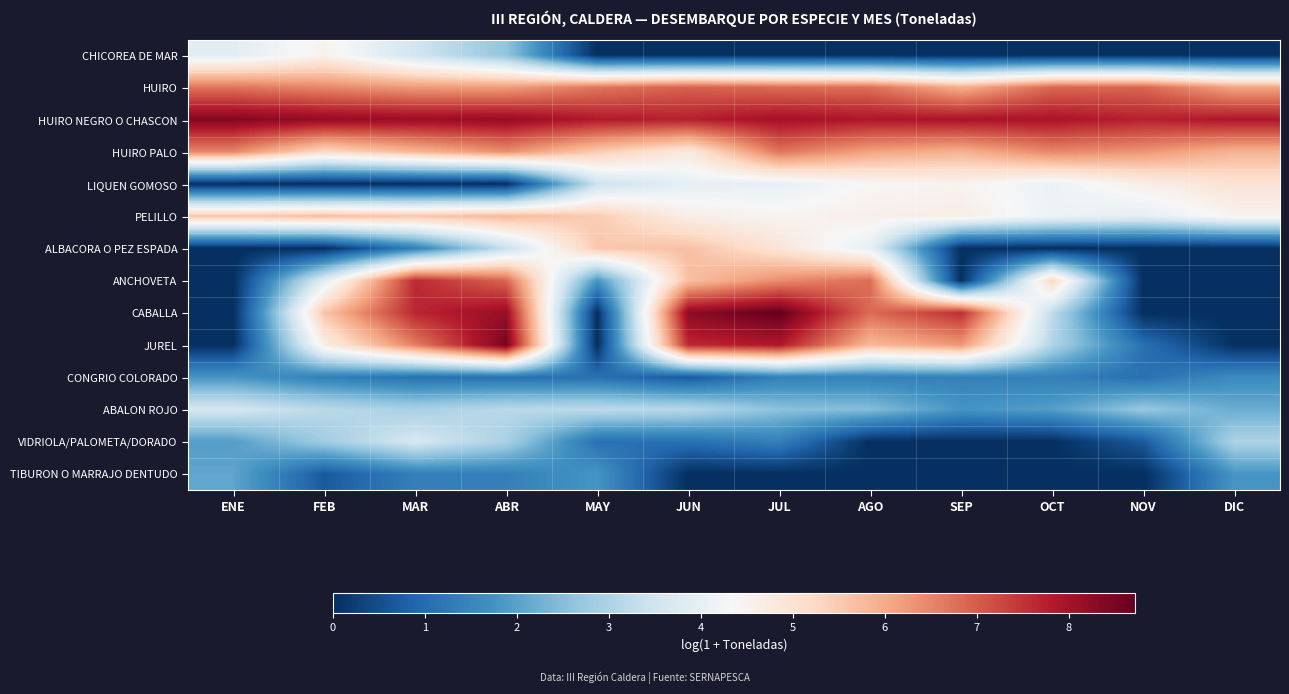

Which series has the largest total across all categories?

HUIRO NEGRO O CHASCON